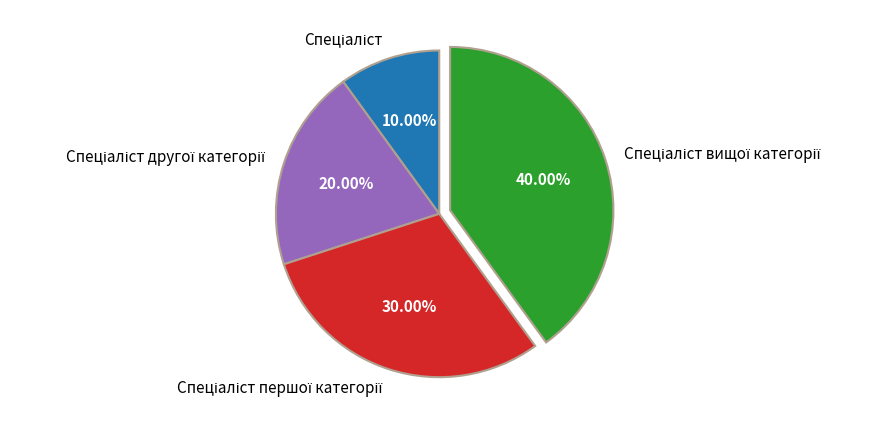

Is there a majority slice in this chart?

No